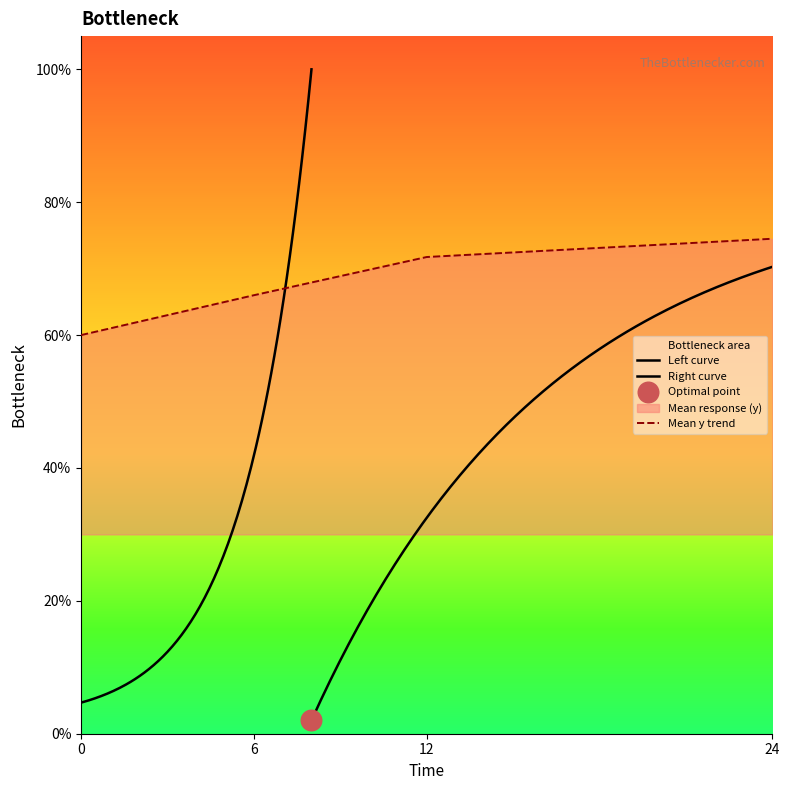

Between 24 and 0, which is larger?

24